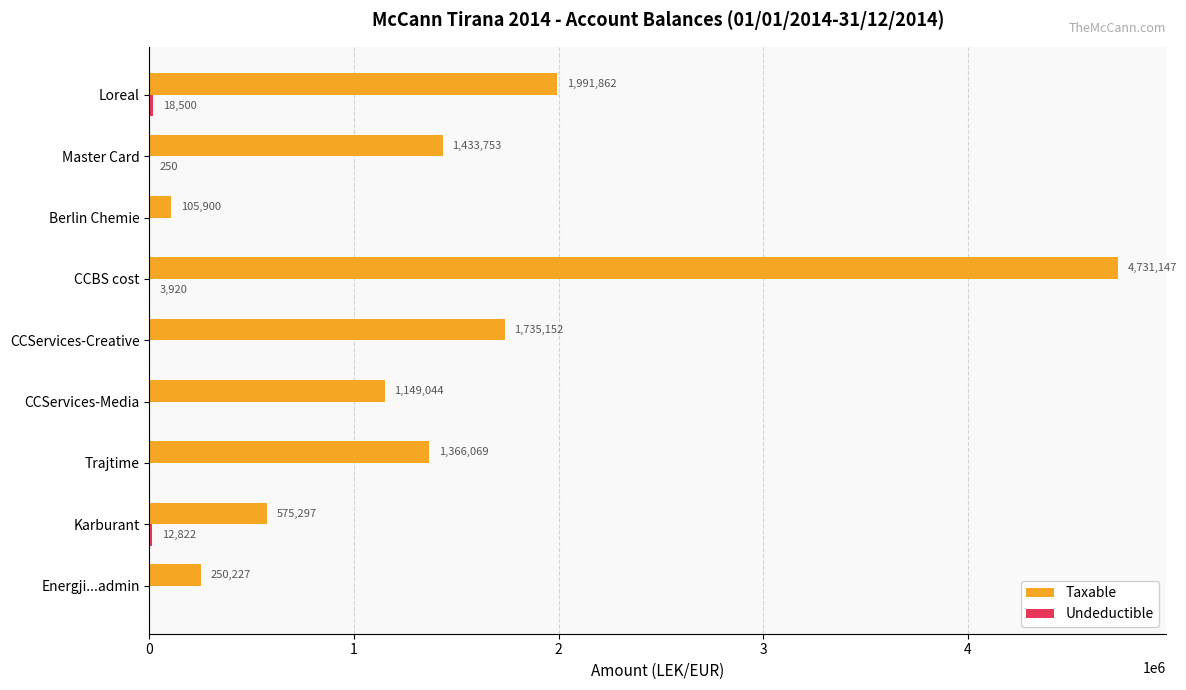

True or false: Taxable has a value of 4731146.9 at CCBS cost.

True